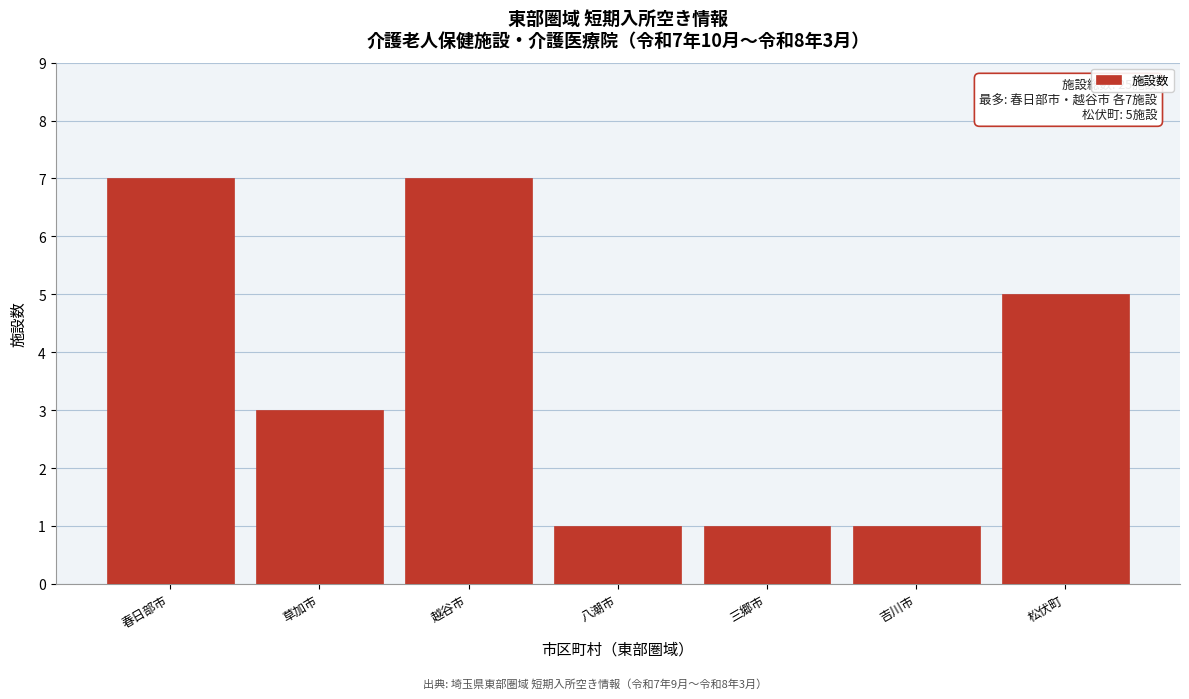

Reading right to left, transcribe all the data shown in this chart.

松伏町=5	吉川市=1	三郷市=1	八潮市=1	越谷市=7	草加市=3	春日部市=7